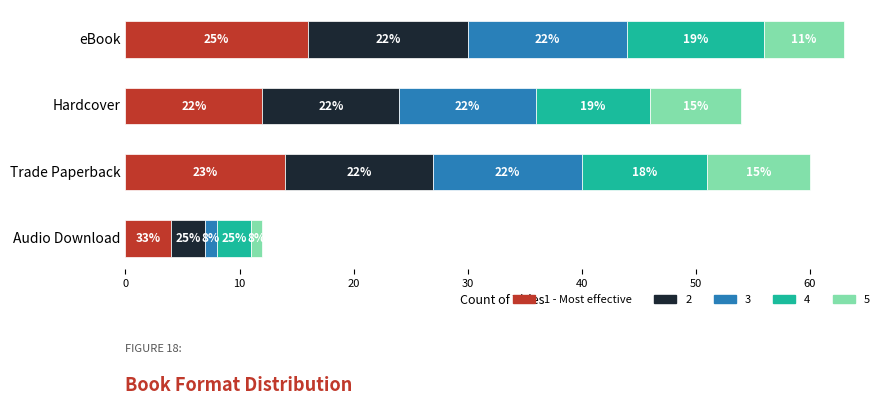

What is the value of the 1st bar from the left?

16